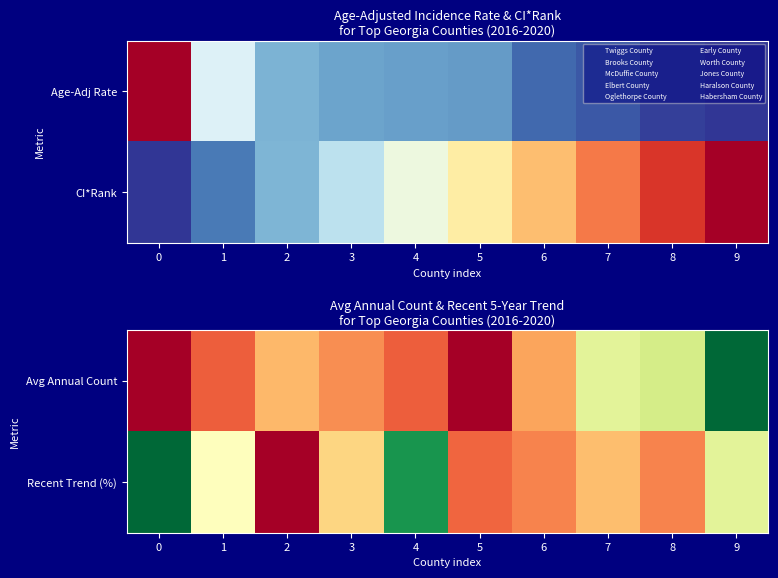

Count the number of categories in the chart.

10